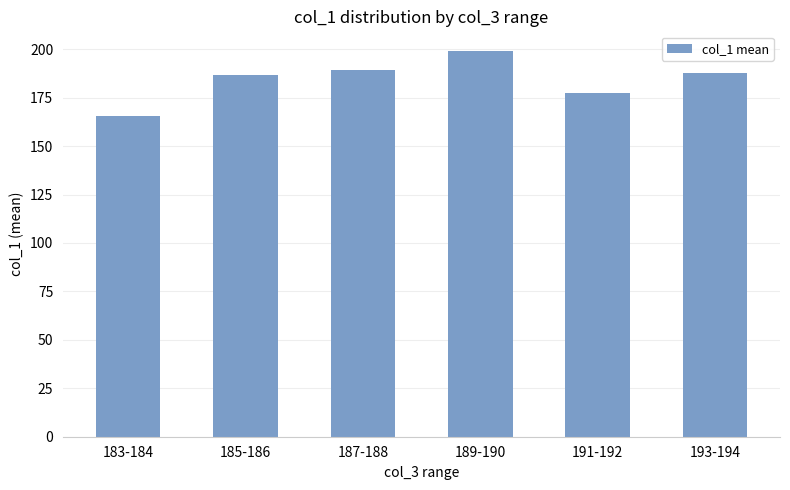

True or false: the data shows 189.2 at 187-188.

True